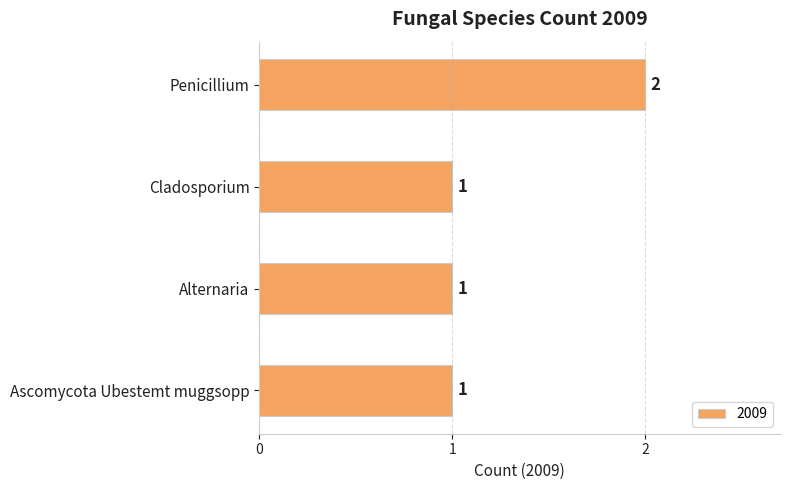

Read the value at Penicillium.

2